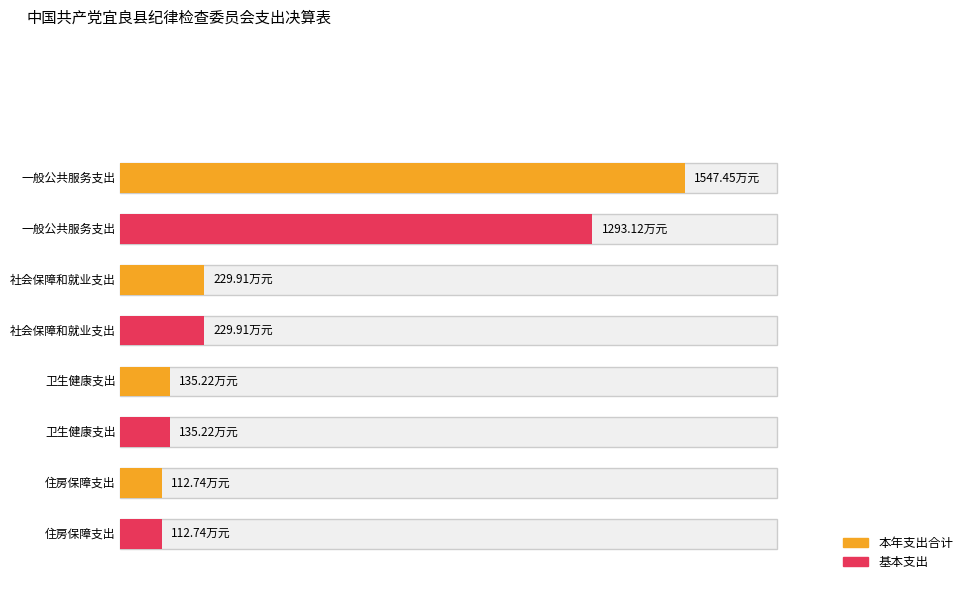

What is the difference between the 本年支出合计 values at 一般公共服务支出 and 社会保障和就业支出?

1317.5